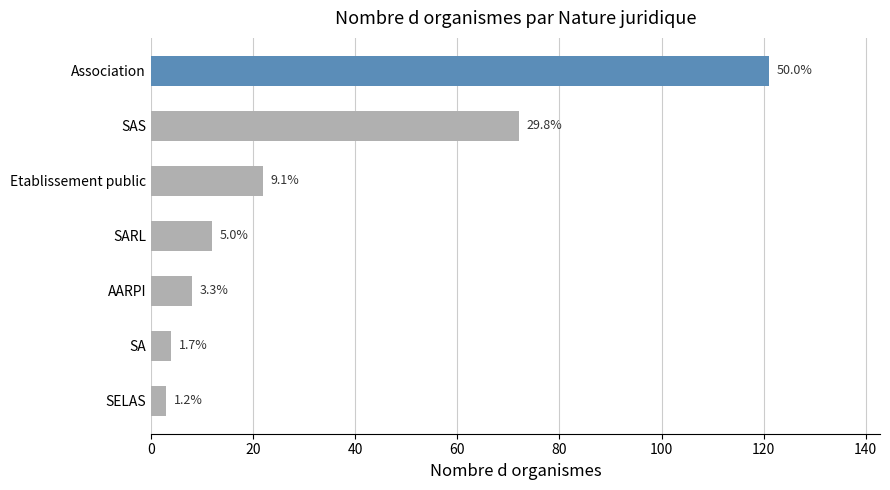

Are the bars grouped side by side (vs. stacked)?

No